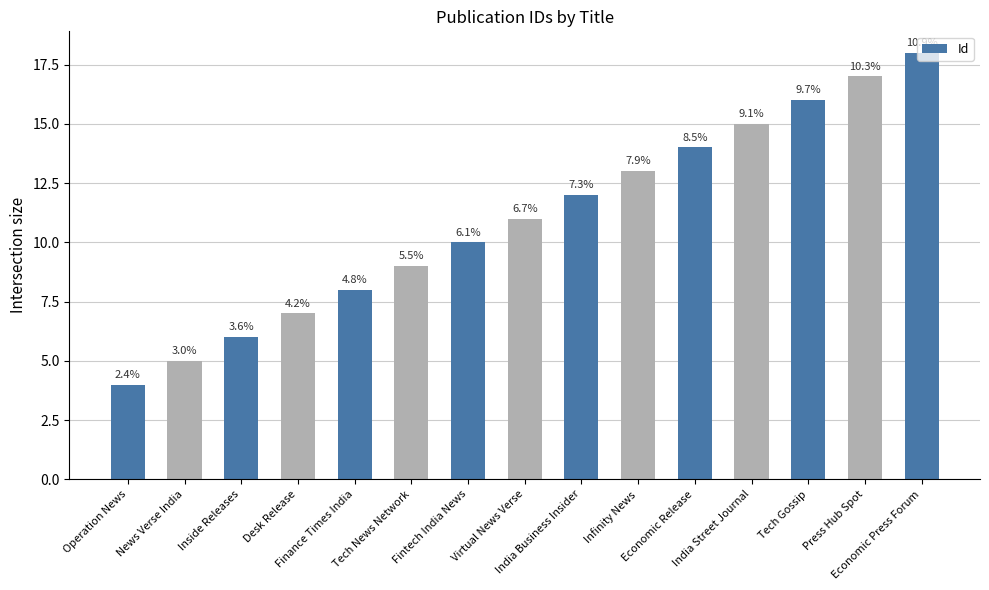

The value at Operation News is 2. True or false?

False